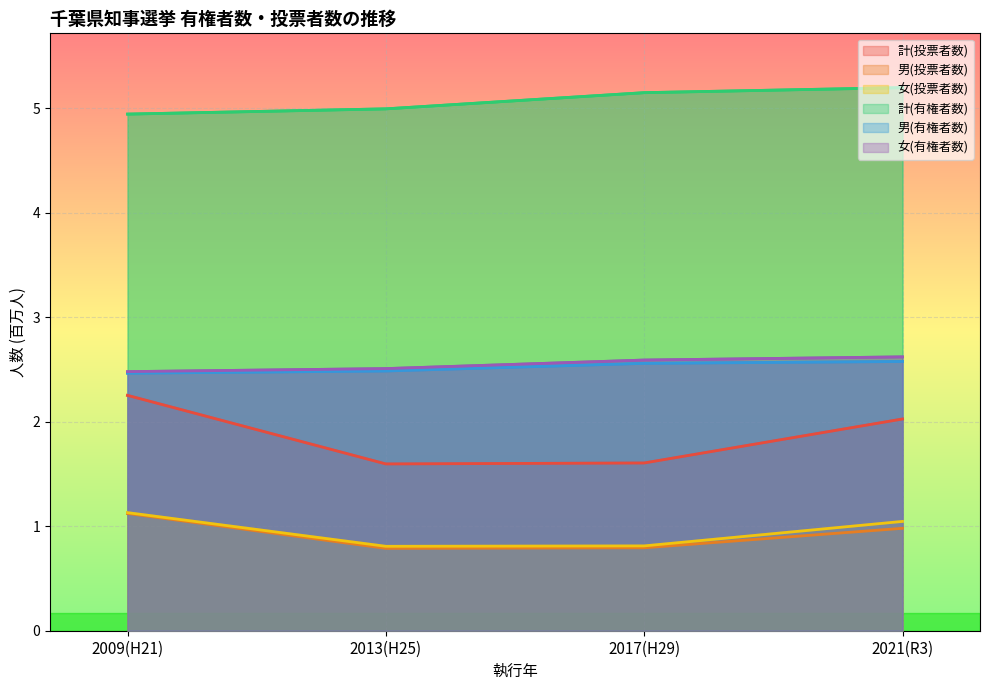

What are all the series names shown in the legend?

計(投票者数), 男(投票者数), 女(投票者数), 計(有権者数), 男(有権者数), 女(有権者数)